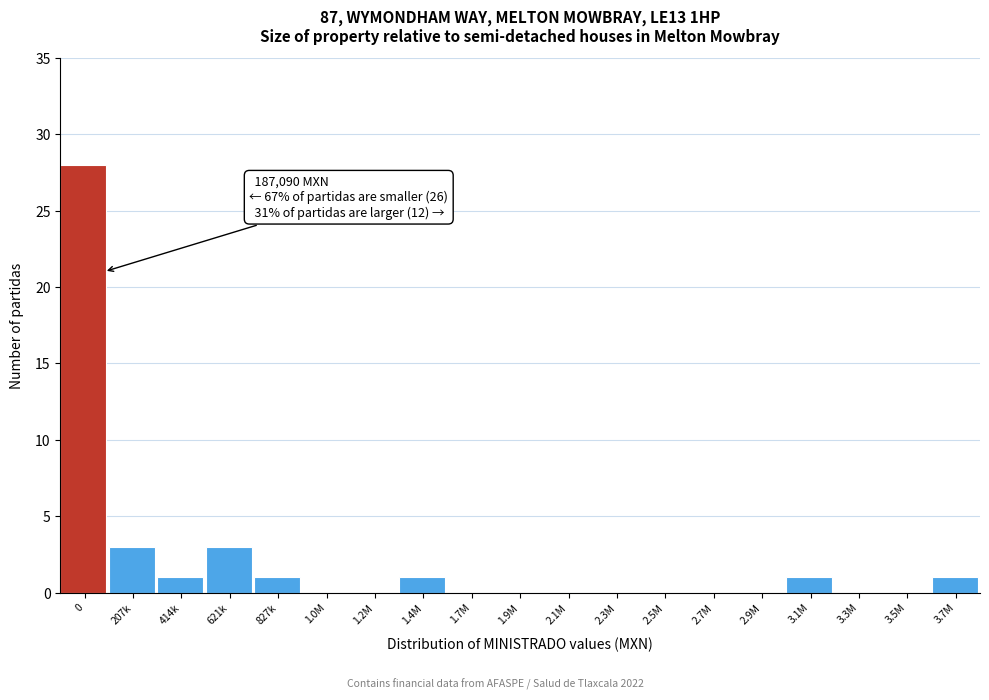

Reading left to right, list all the values displayed in this chart.

0=28	207k=3	414k=1	621k=3	827k=1	1.0M=0	1.2M=0	1.4M=1	1.7M=0	1.9M=0	2.1M=0	2.3M=0	2.5M=0	2.7M=0	2.9M=0	3.1M=1	3.3M=0	3.5M=0	3.7M=1